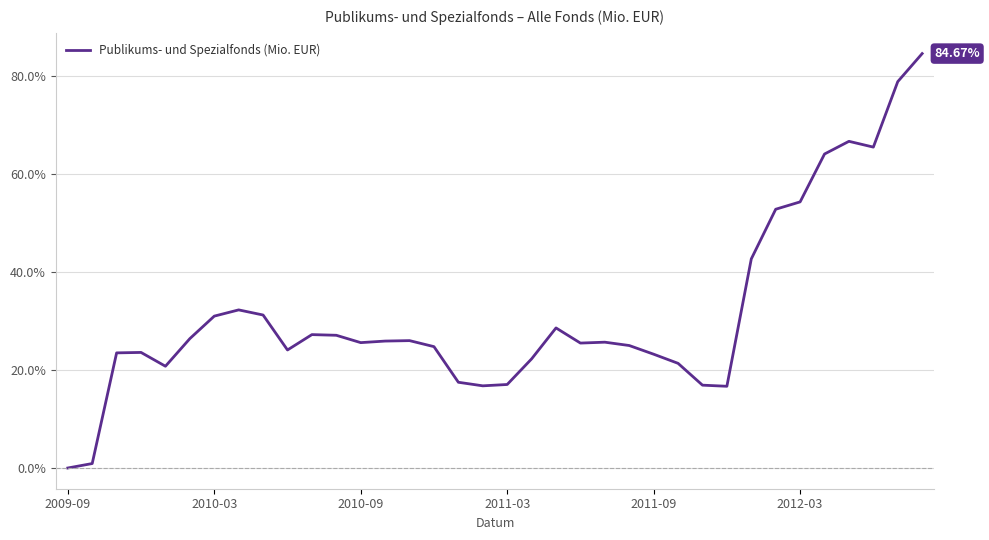

What is the maximum value shown in the chart?

84.7